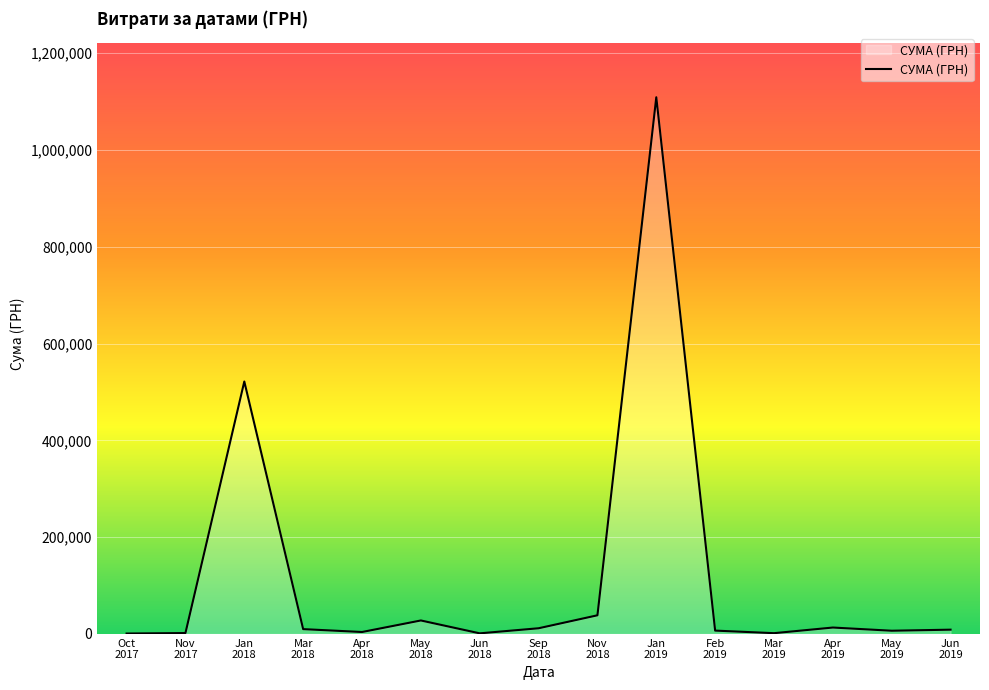

What is the greatest value displayed?

1108852.6